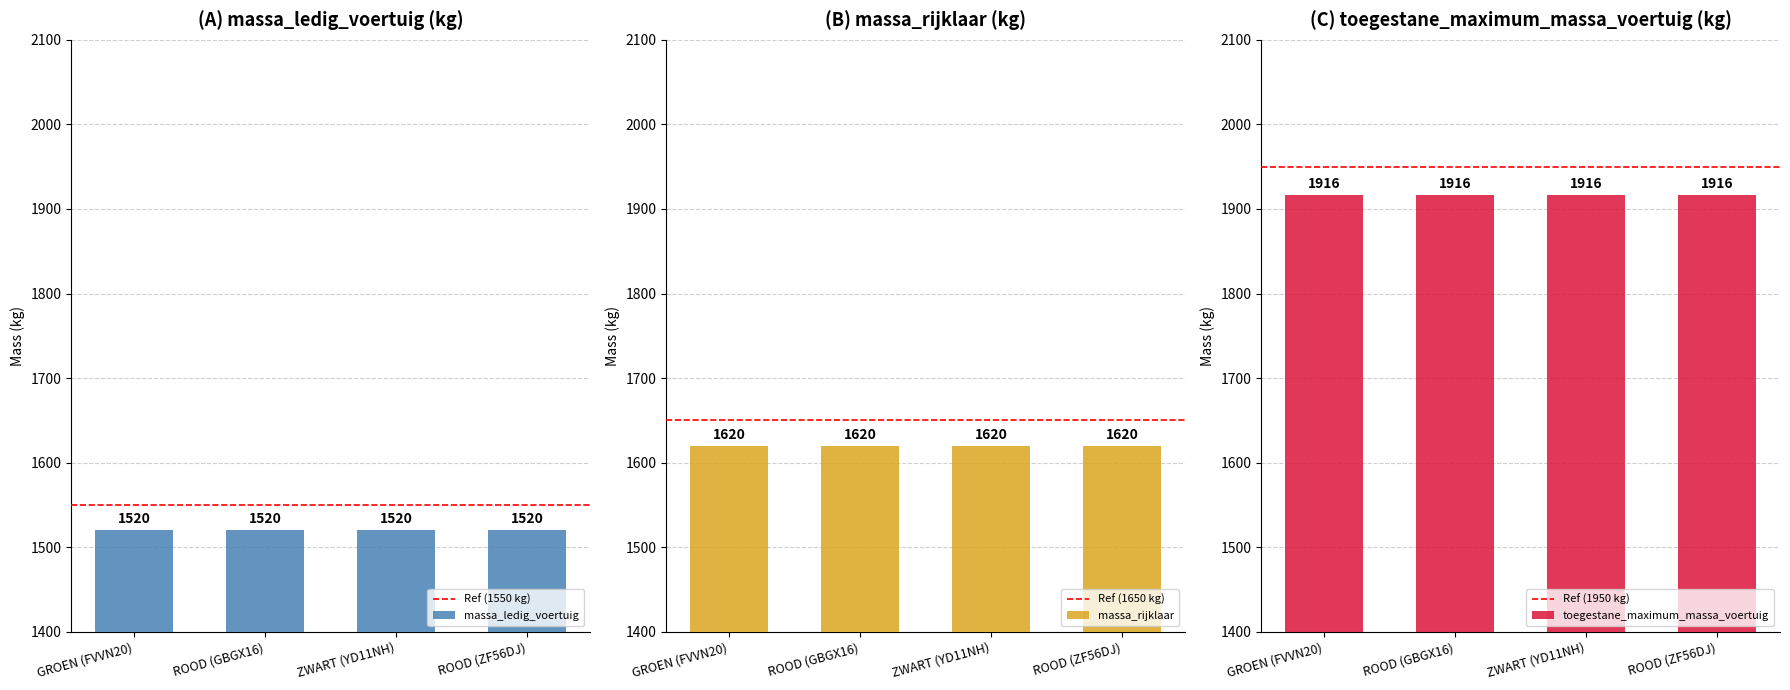

The value of massa_rijklaar at GROEN (FVVN20) is 1620. True or false?

True